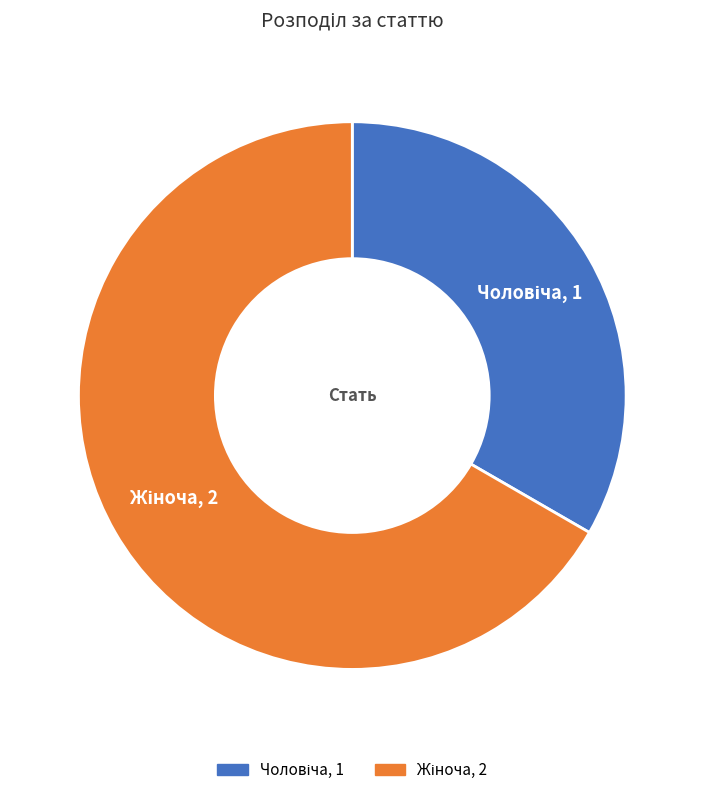

Is there any slice that represents more than half of the pie?

Yes